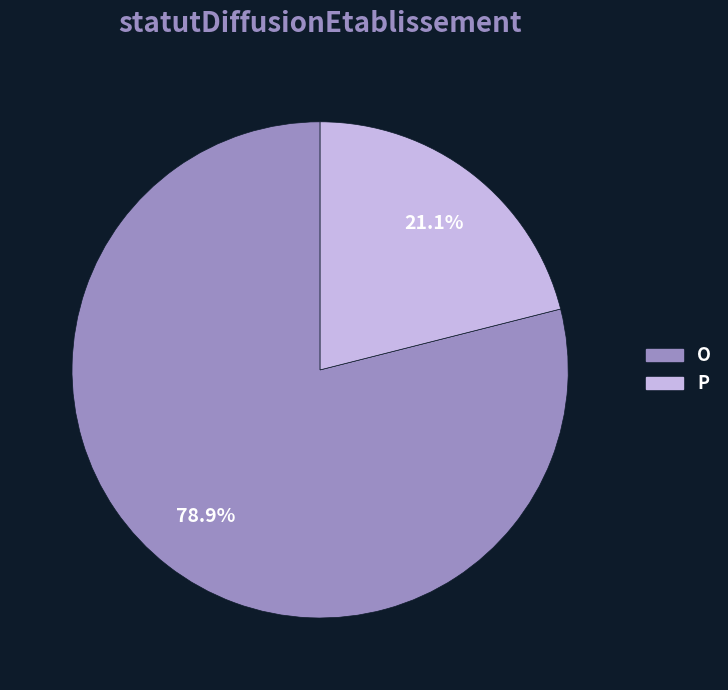

Between O and P, which is larger?

O